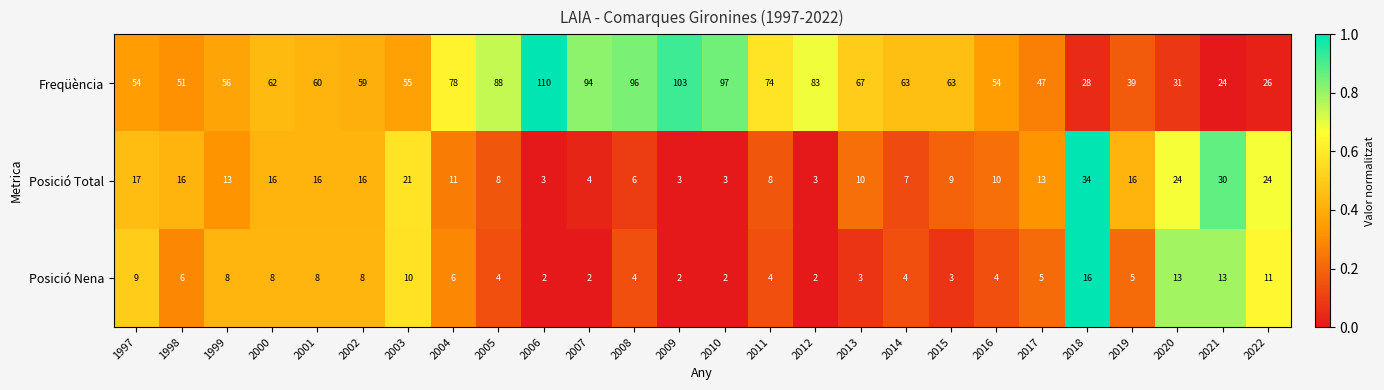

Is the value of Posició Total at 2021 greater than the value of Freqüència at 2013?

No